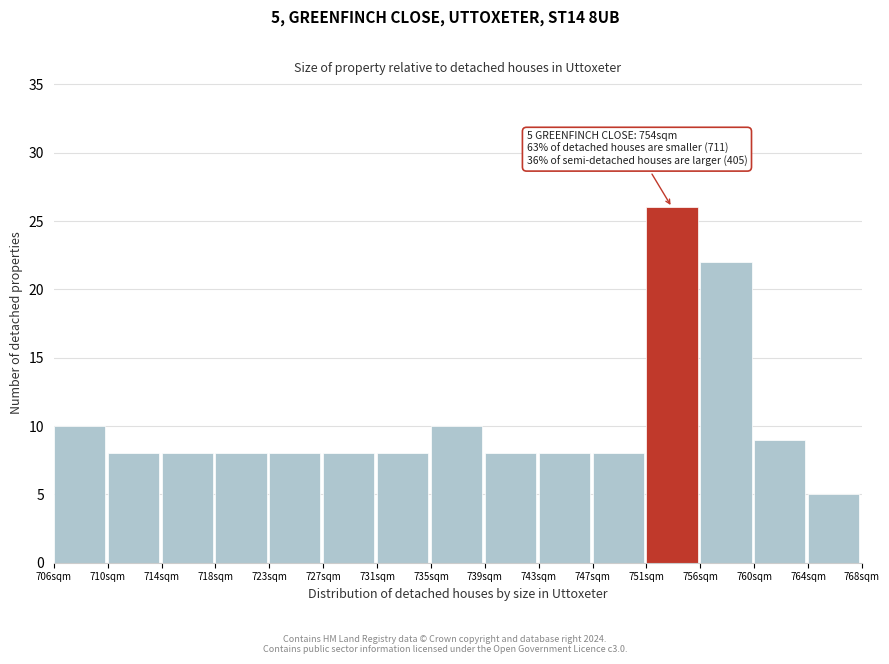

Over which range of the x-axis is the bar tallest?

751.5 to 755.5